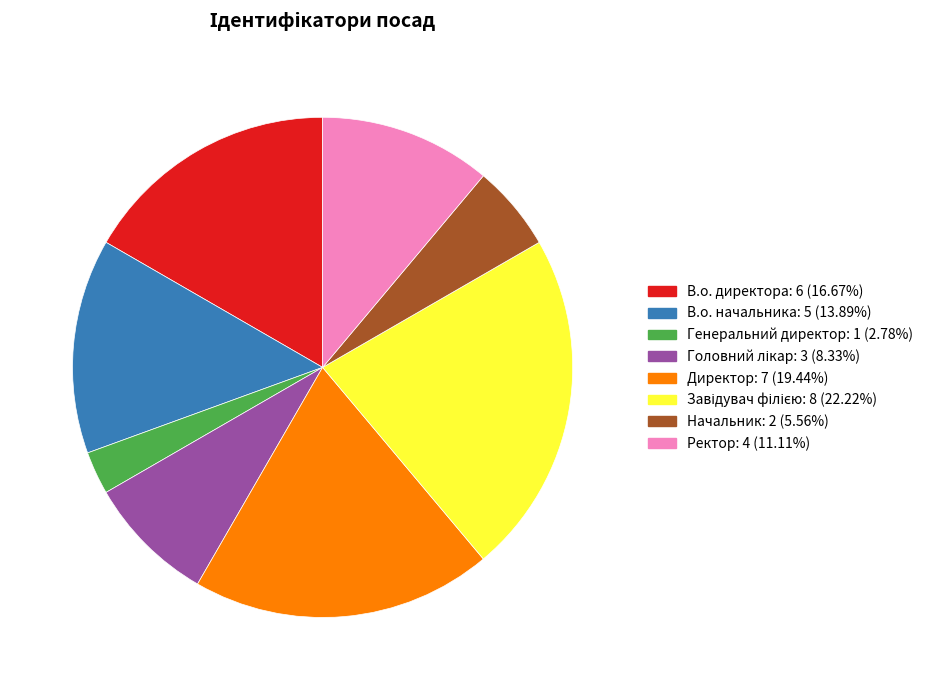

Do Ректор and Генеральний директор together represent more than half of the pie?

No